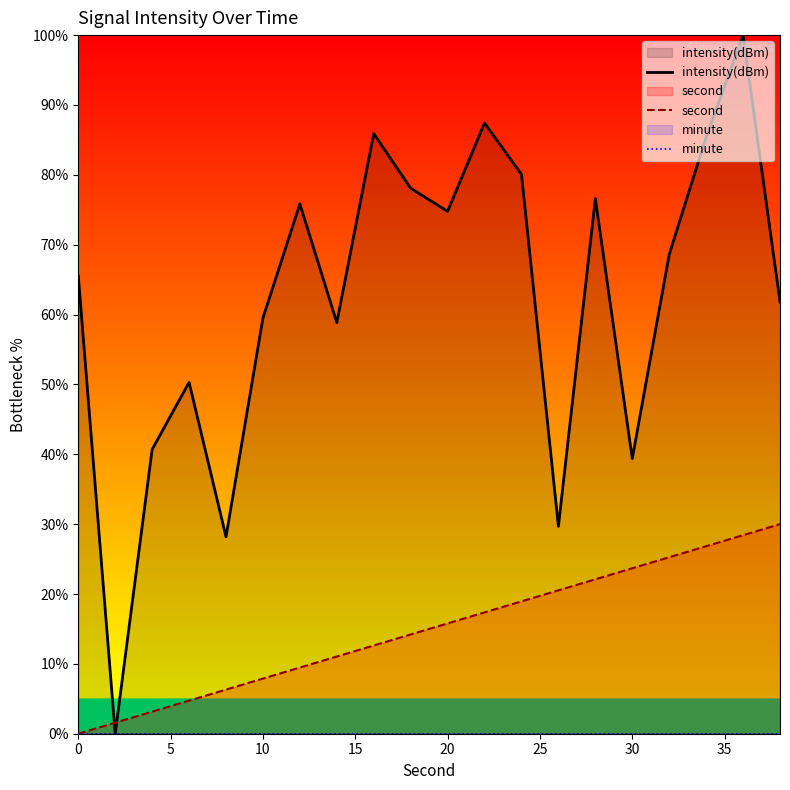

How many intersections are there between second and intensity(dBm)?

2